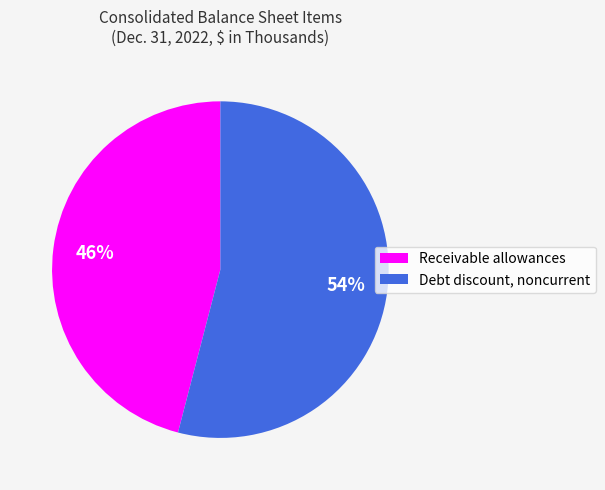

Count the number of slices in the pie.

2